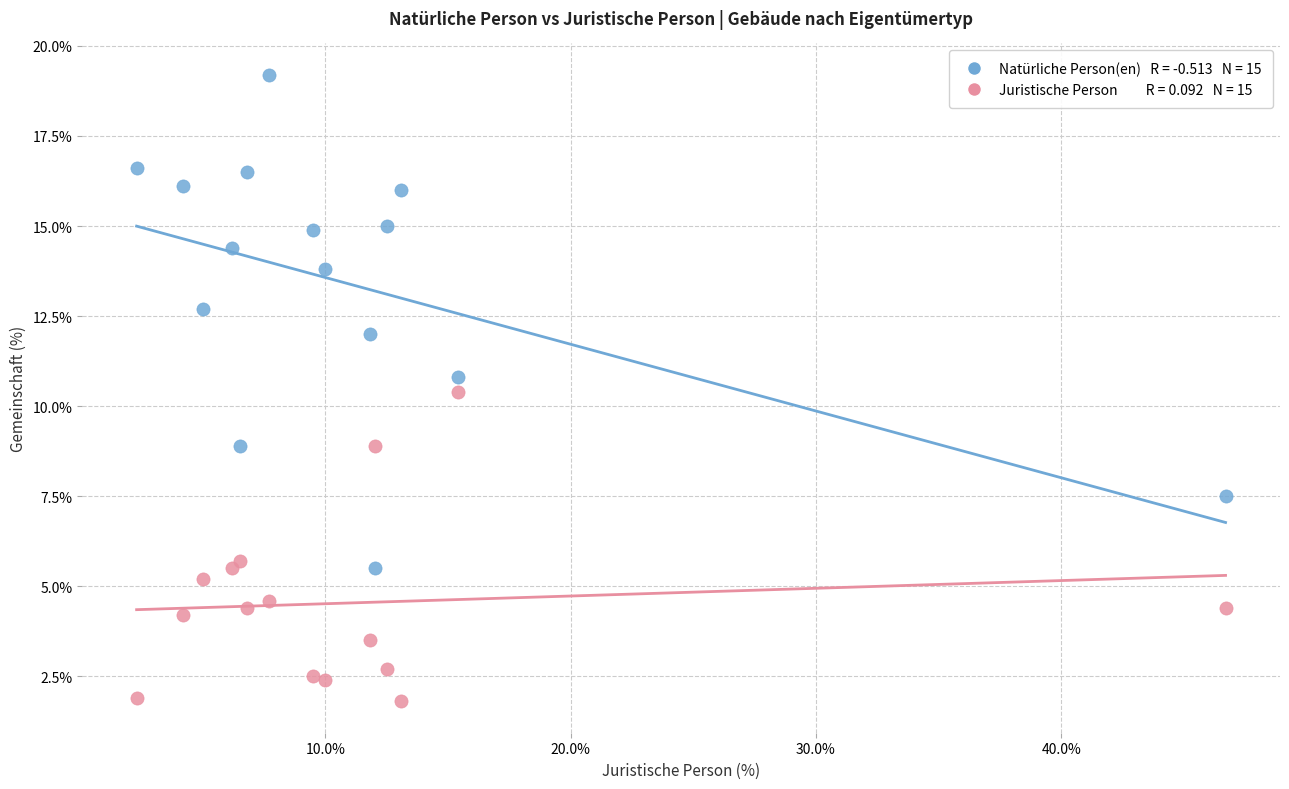

Across all data points, what is the range of X values (max minus min)?

44.4